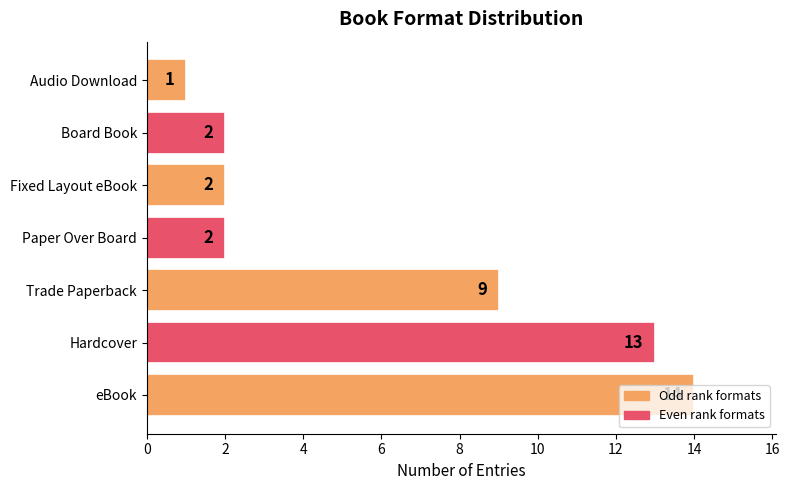

Which has a higher value, Board Book or Trade Paperback?

Trade Paperback